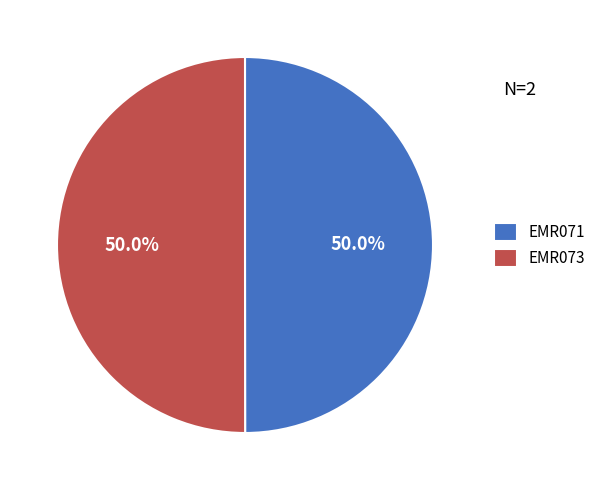

Count the number of slices in the pie.

2